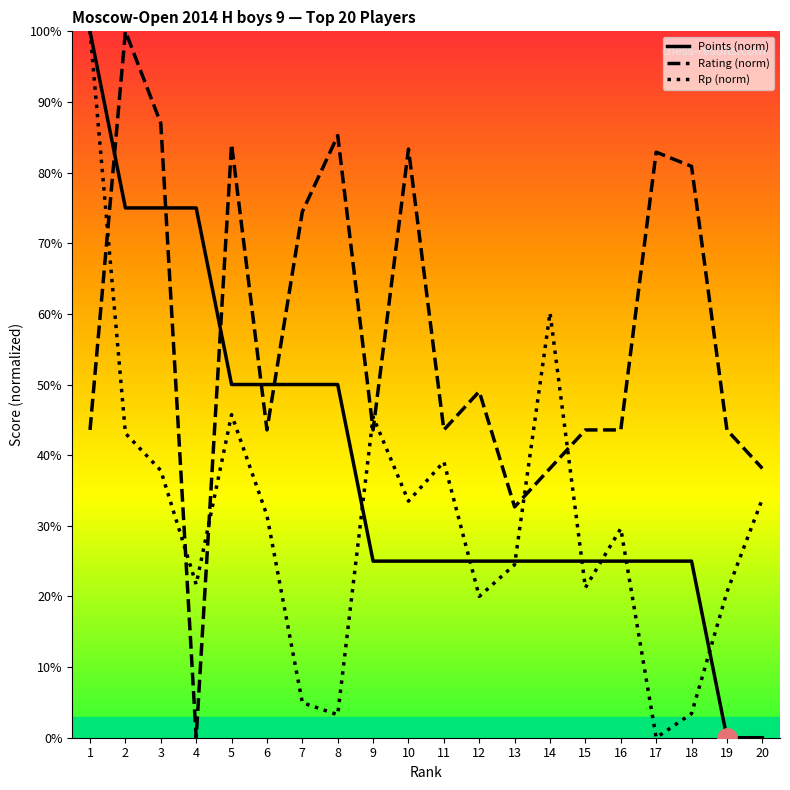

List the series in order of their peak value, lowest first.

Points (norm), Rating (norm), Rp (norm)